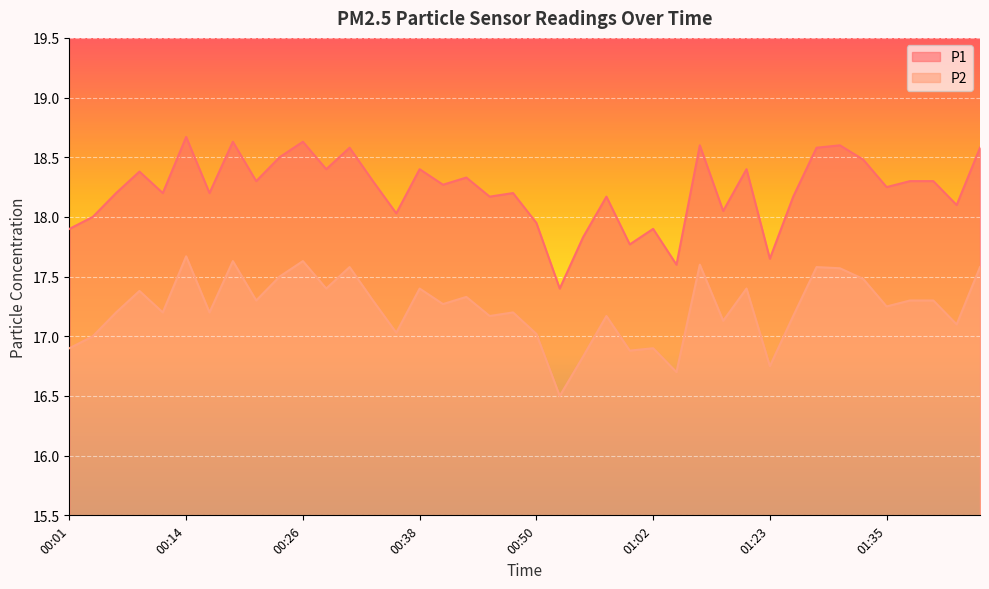

Does the chart display data point markers on the line(s)?

No